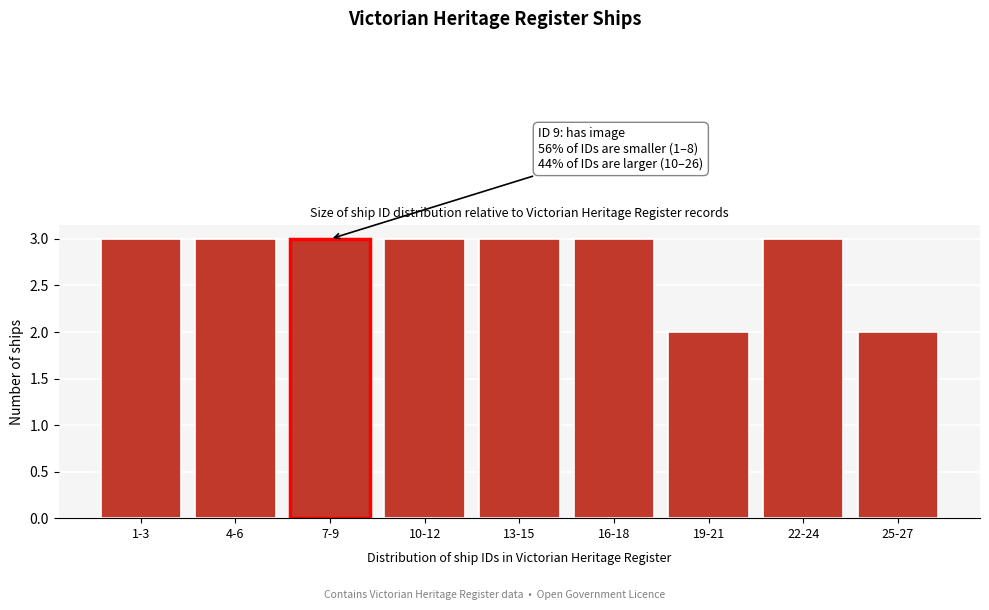

Reading right to left, what are all the values shown in this chart?

25-27=2	22-24=3	19-21=2	16-18=3	13-15=3	10-12=3	7-9=3	4-6=3	1-3=3